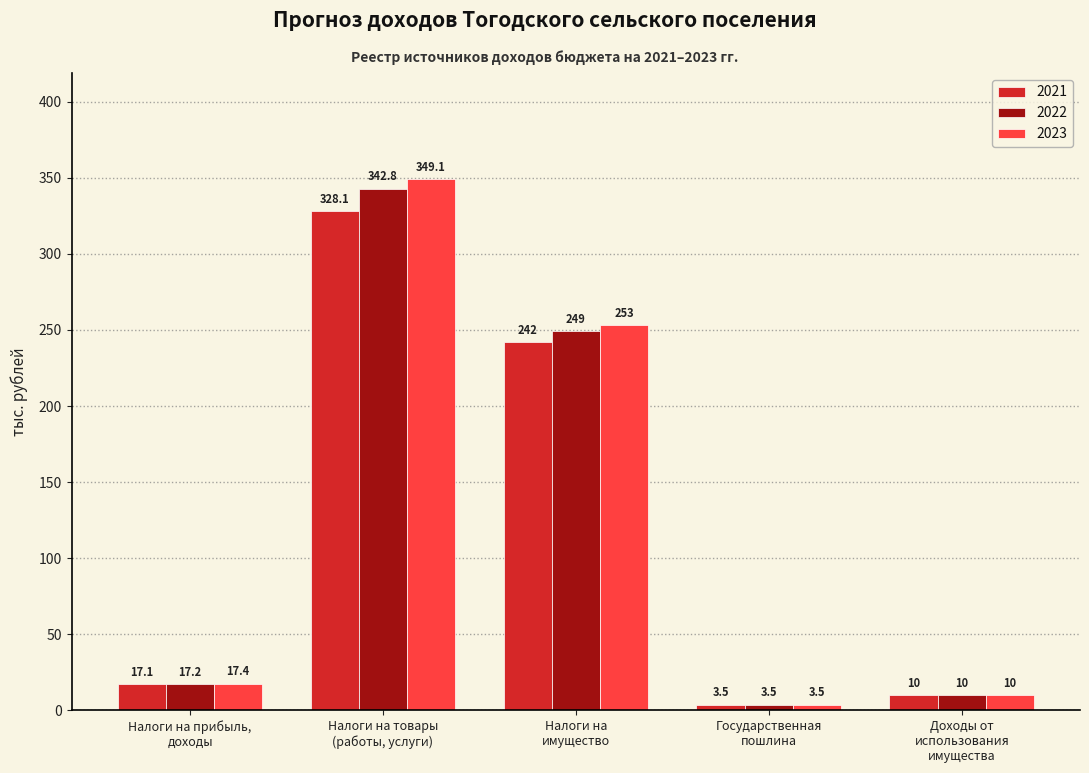

Reading left to right, transcribe all the data shown in this chart.

2021: 17.1	328.1	242.0	3.5	10.0
2022: 17.2	342.8	249.0	3.5	10.0
2023: 17.4	349.1	253.0	3.5	10.0